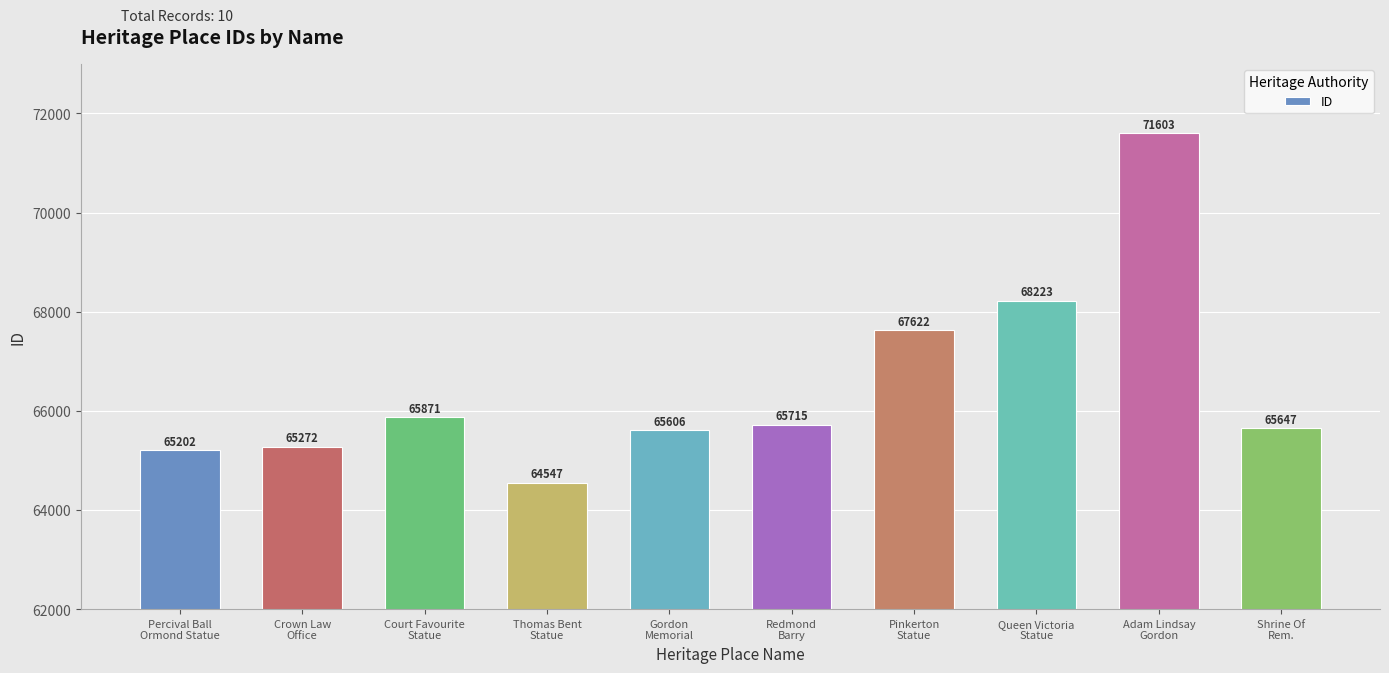

Which has a higher value, Shrine Of
Rem. or Queen Victoria
Statue?

Queen Victoria
Statue